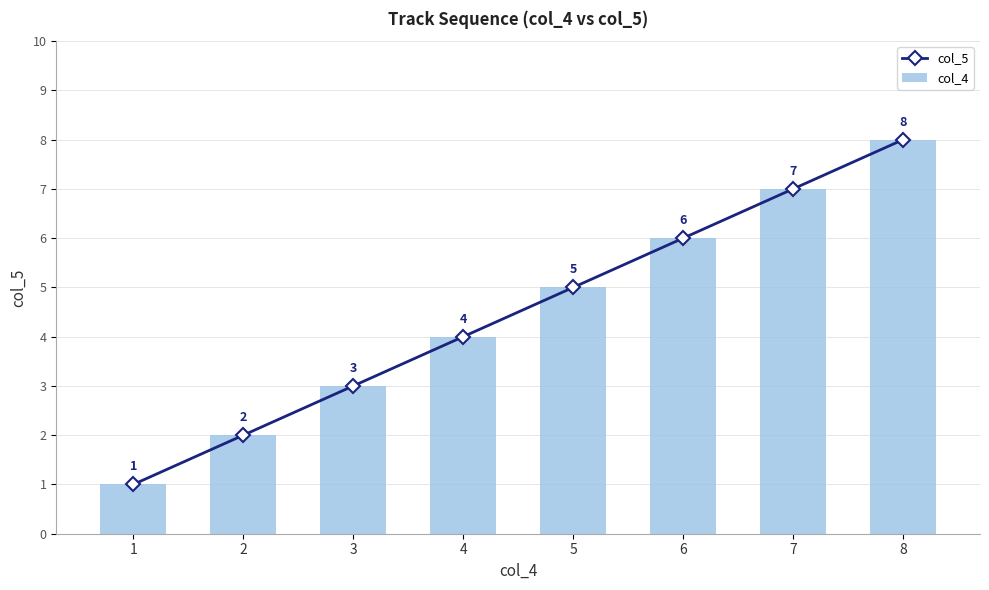

What is the sum of all col_5 values?

36